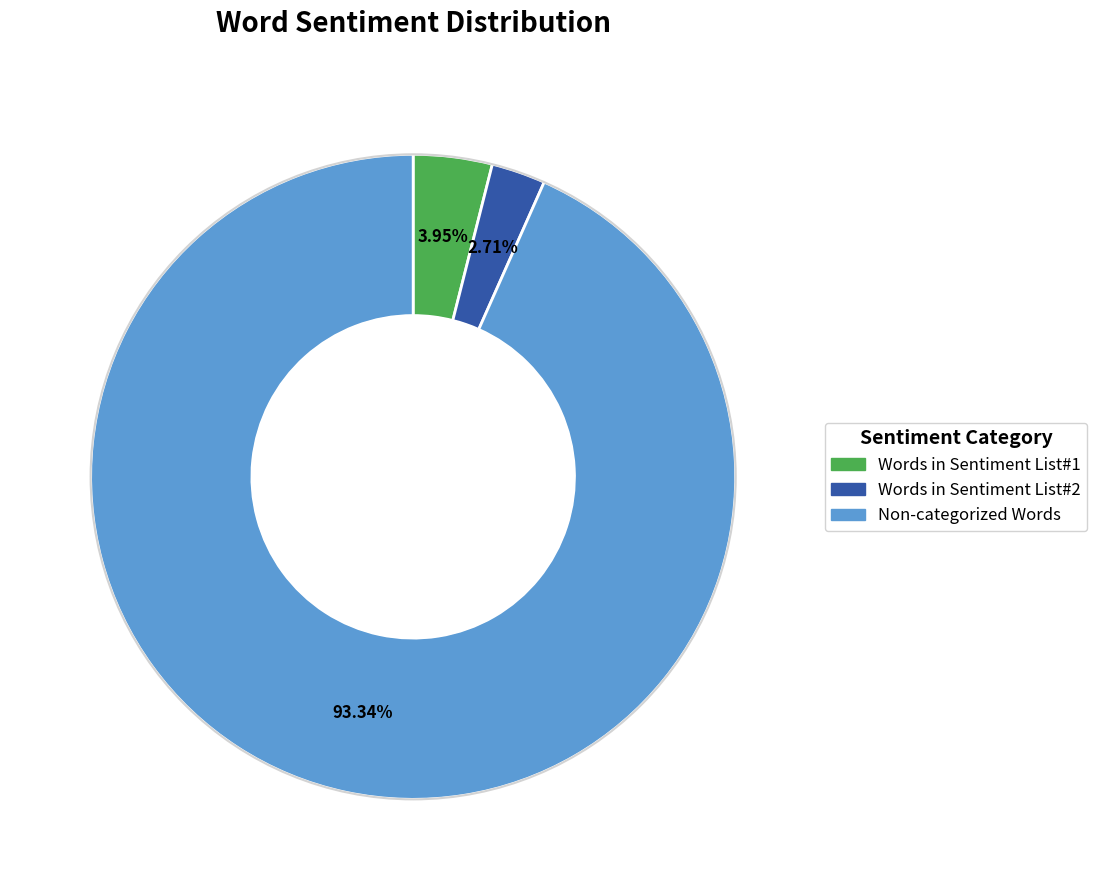

Does any single category account for the majority?

Yes